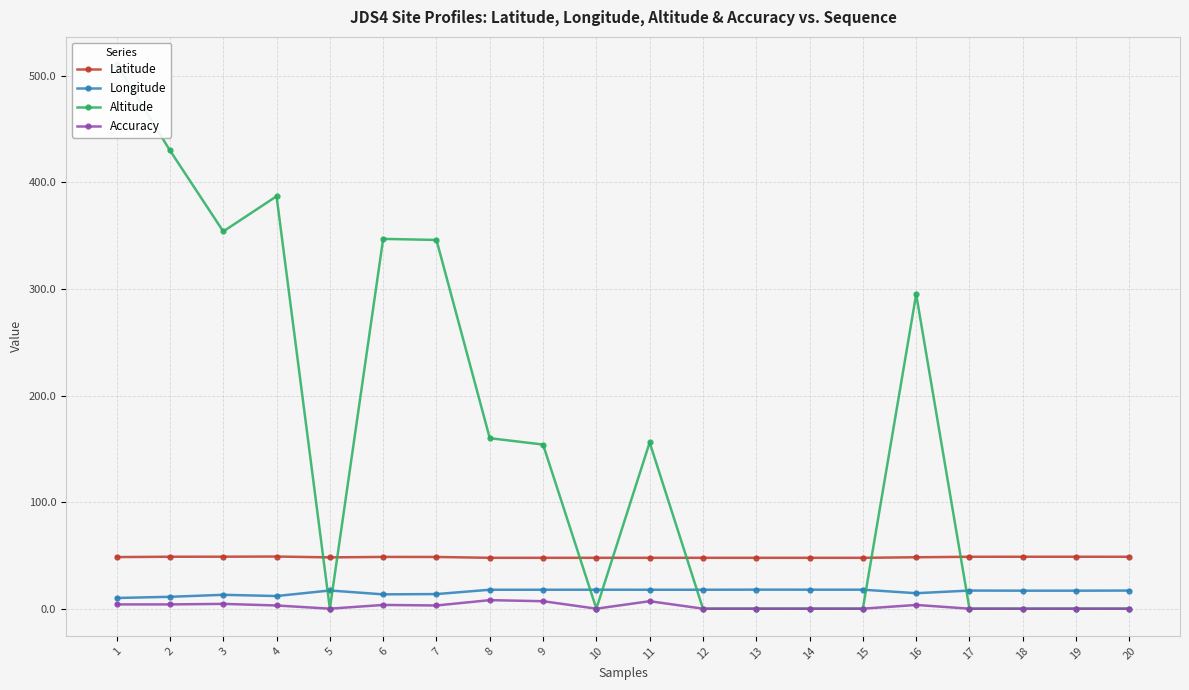

How many positive values does the Accuracy series have?

10